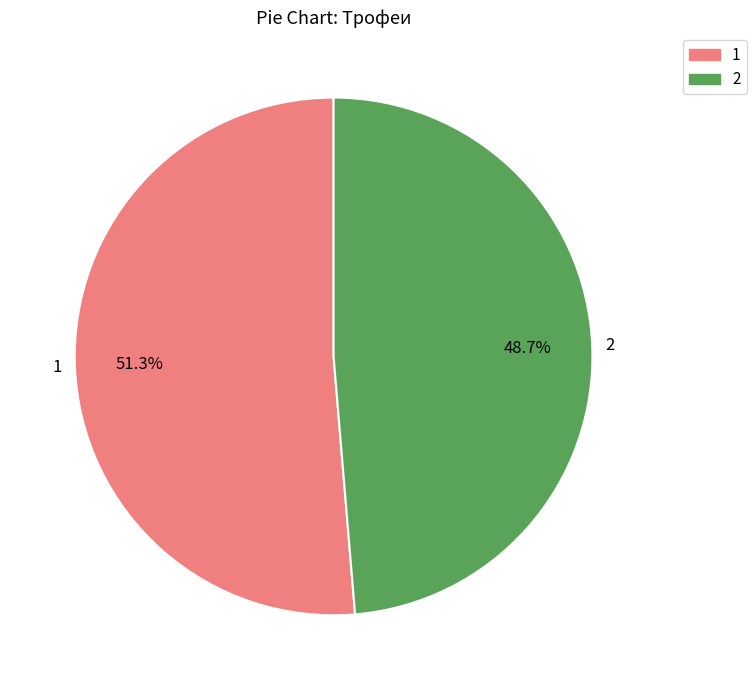

What percentage is the 2 slice, to the nearest percent?

49%